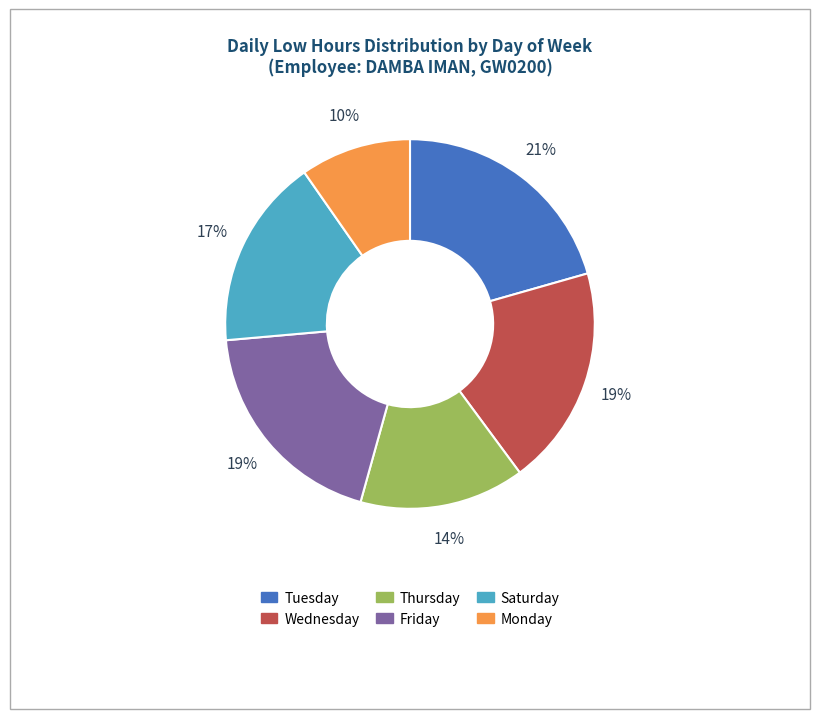

What percentage is the Tuesday slice, to the nearest percent?

21%